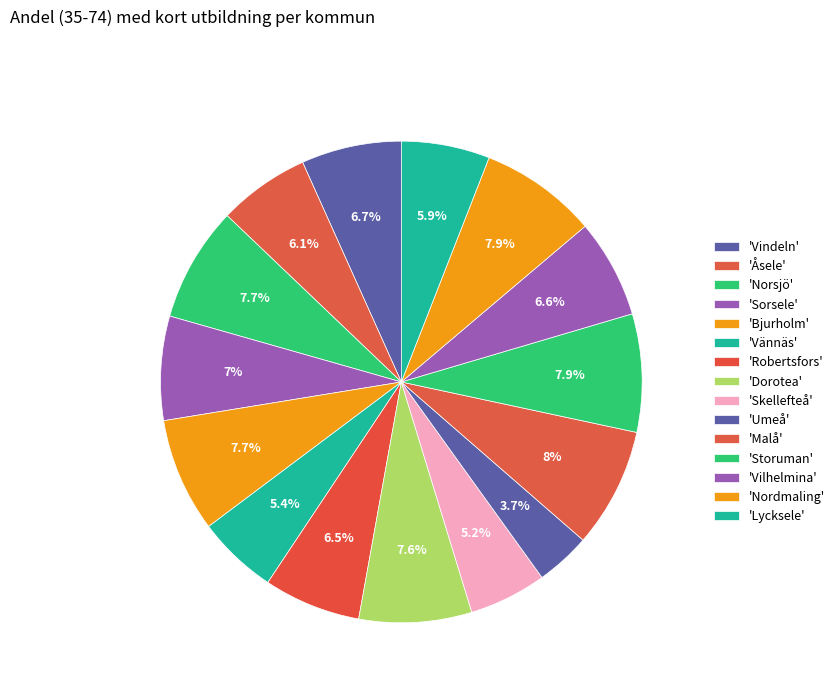

Does any single category account for the majority?

No